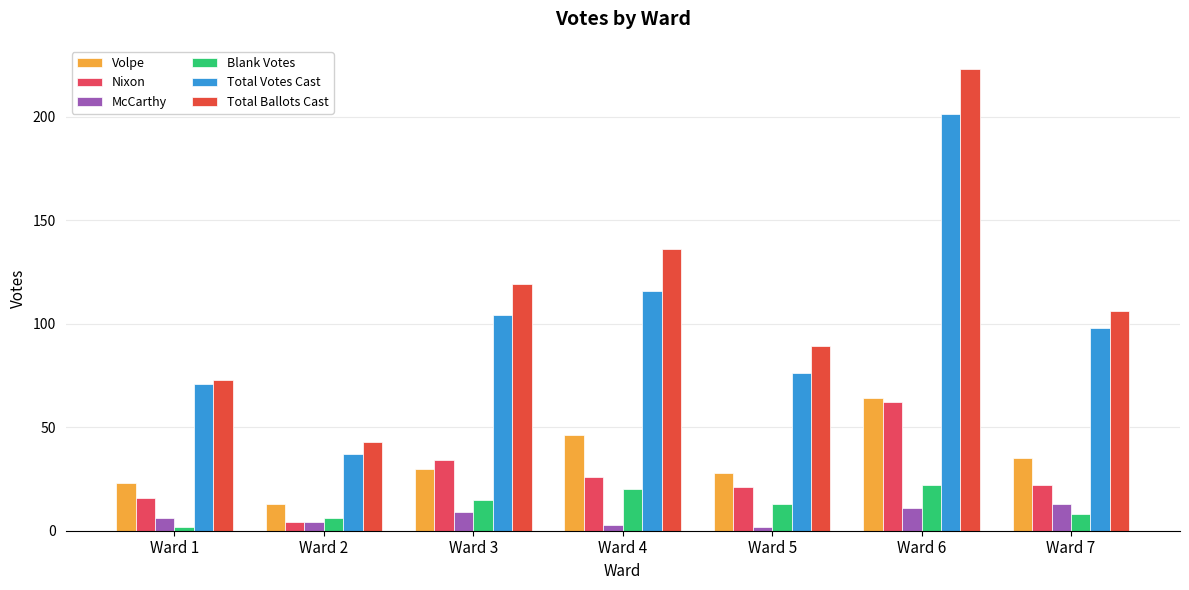

How many data points does each series have?

7